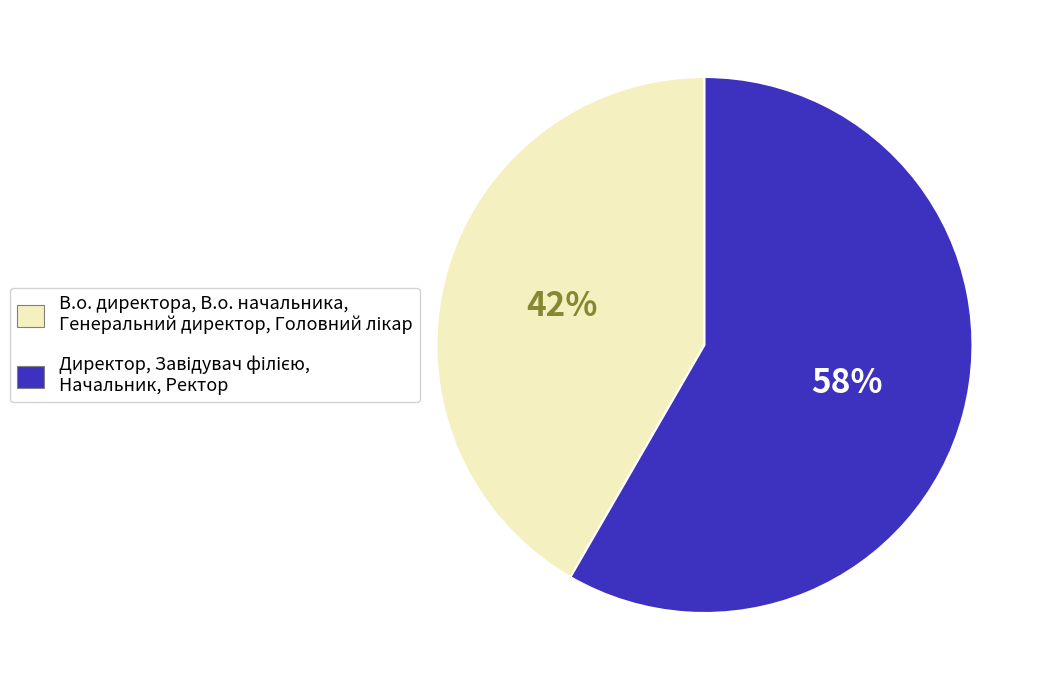

Count the number of slices in the pie.

2